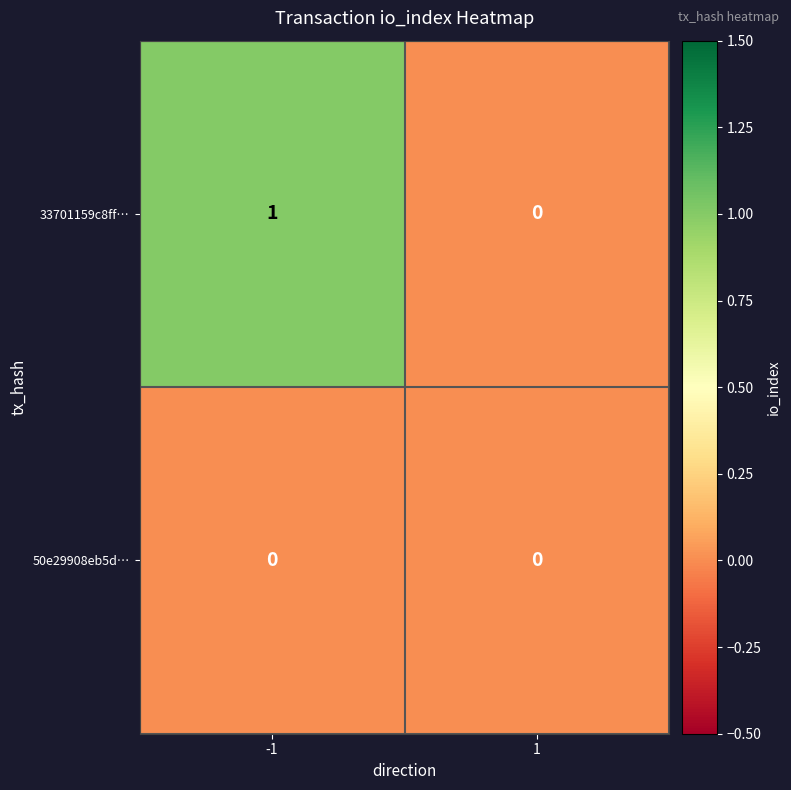

Rank the series by their maximum value, from lowest to highest.

50e29908eb5d…, 33701159c8ff…